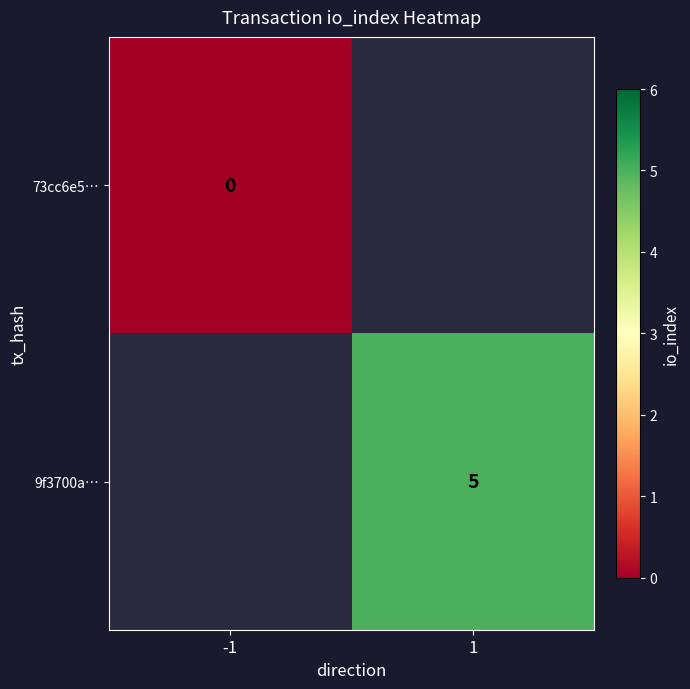

The value of 9f3700a… at 1 is 5. True or false?

True